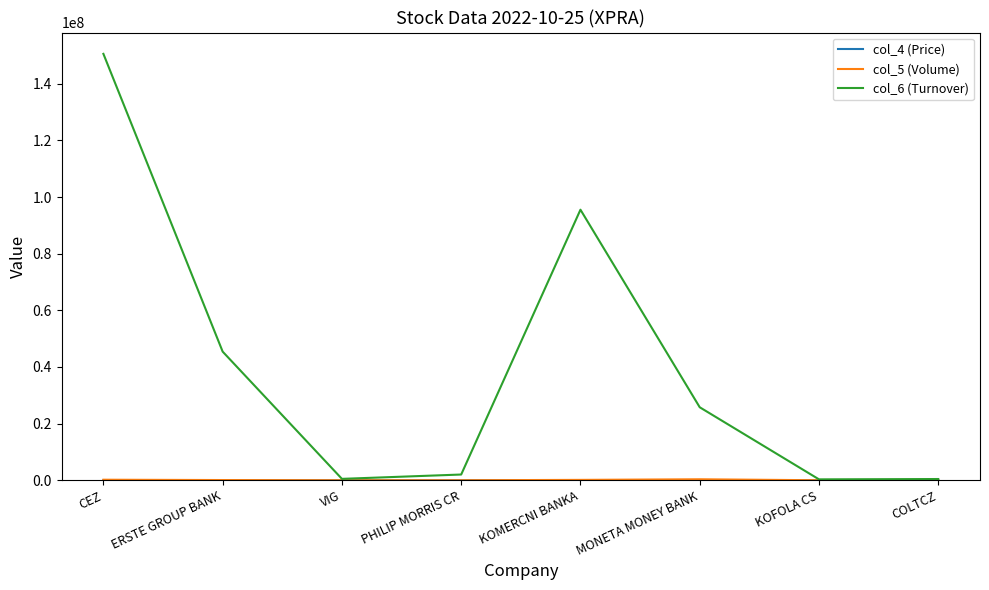

Which series has the largest total across all categories?

col_6 (Turnover)